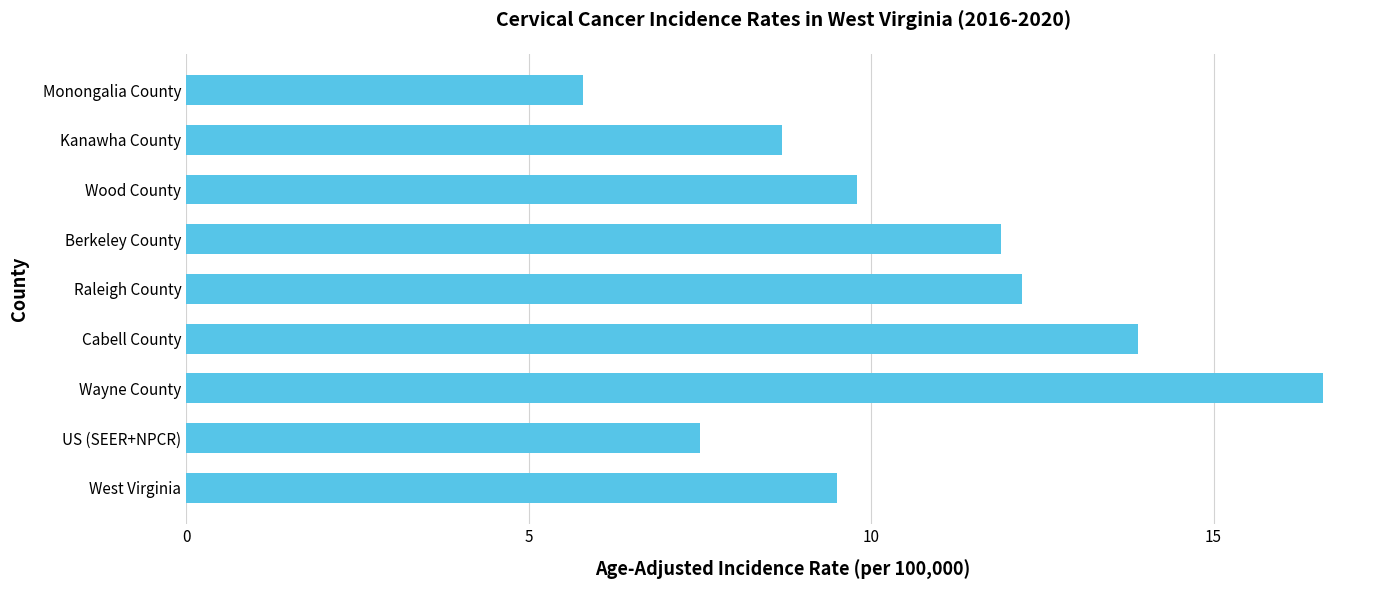

Between Cabell County and West Virginia, which is larger?

Cabell County